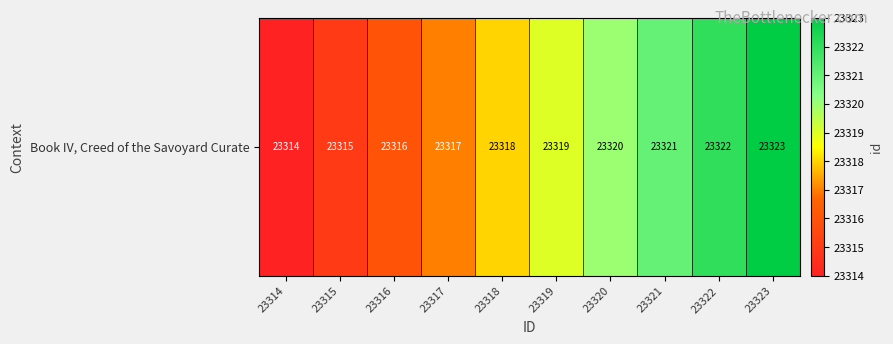

Where does the data first go above 23319?

23320